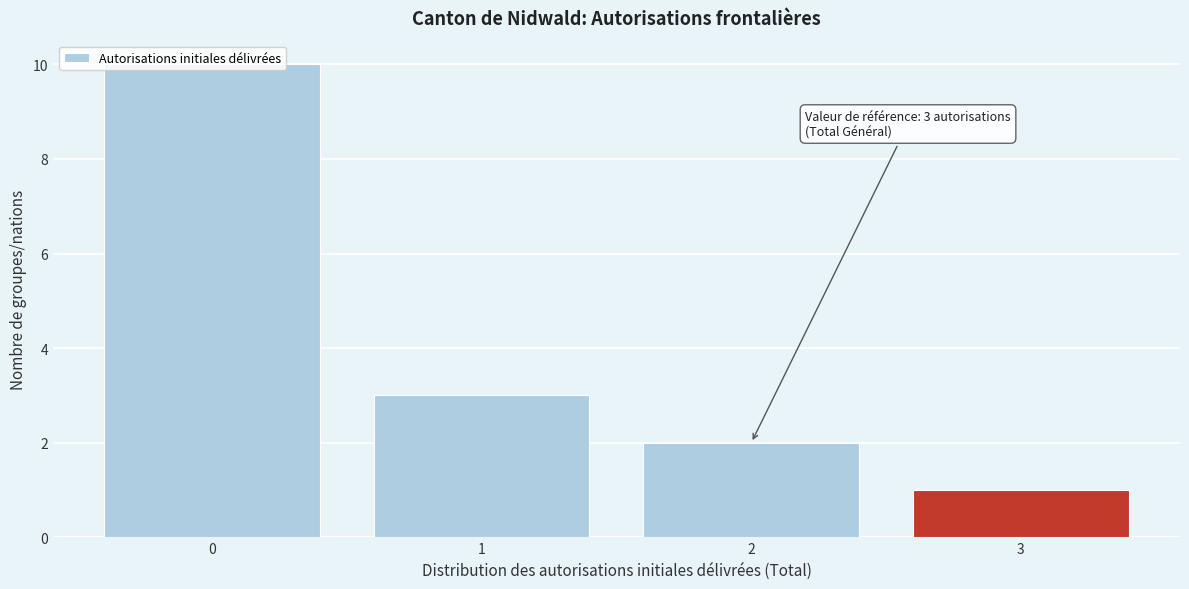

Rank the categories by value from lowest to highest.

3, 2, 1, 0